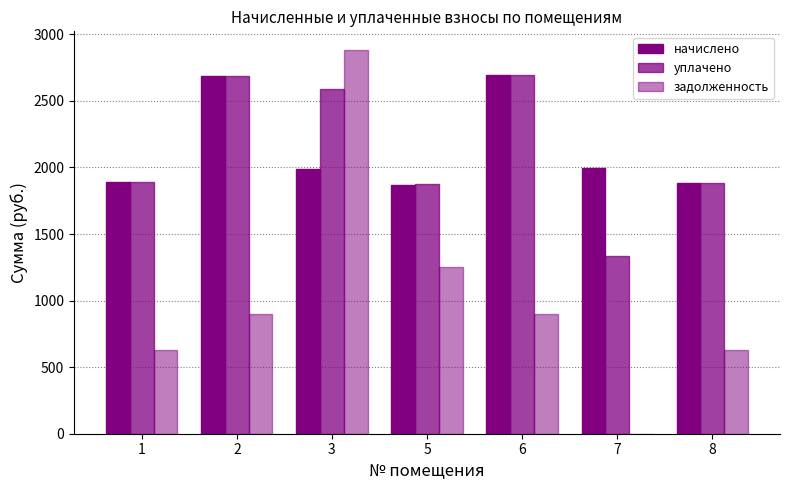

Where is уплачено nearest to the value 2011?

1